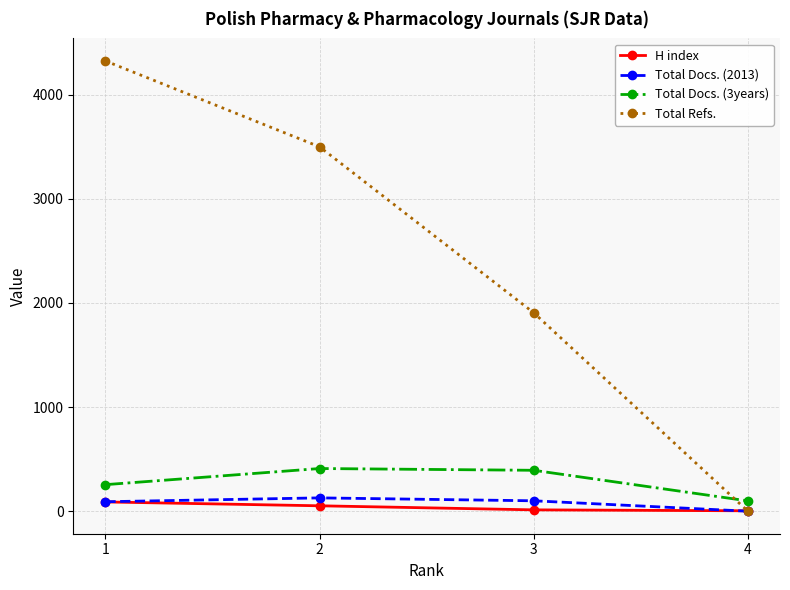

Which series has the widest spread of values?

Total Refs.